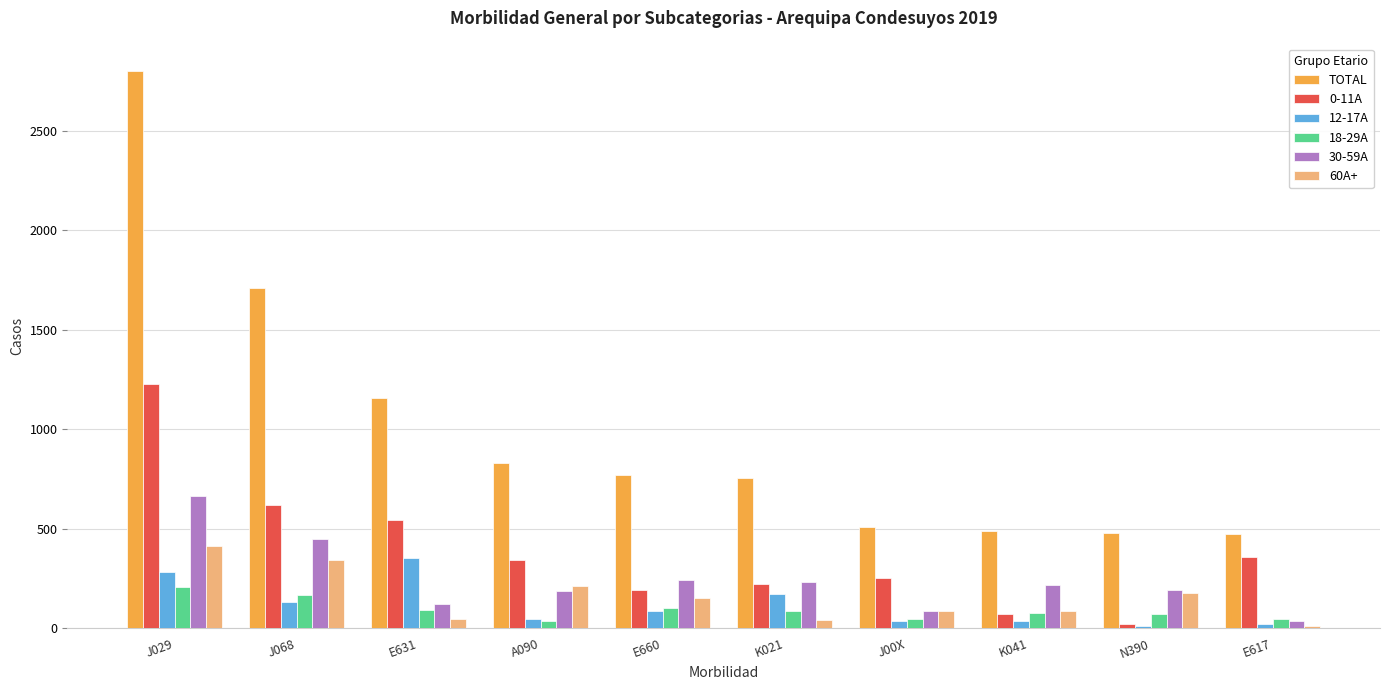

What is the sum of the 12-17A values at E617 and K041?

60